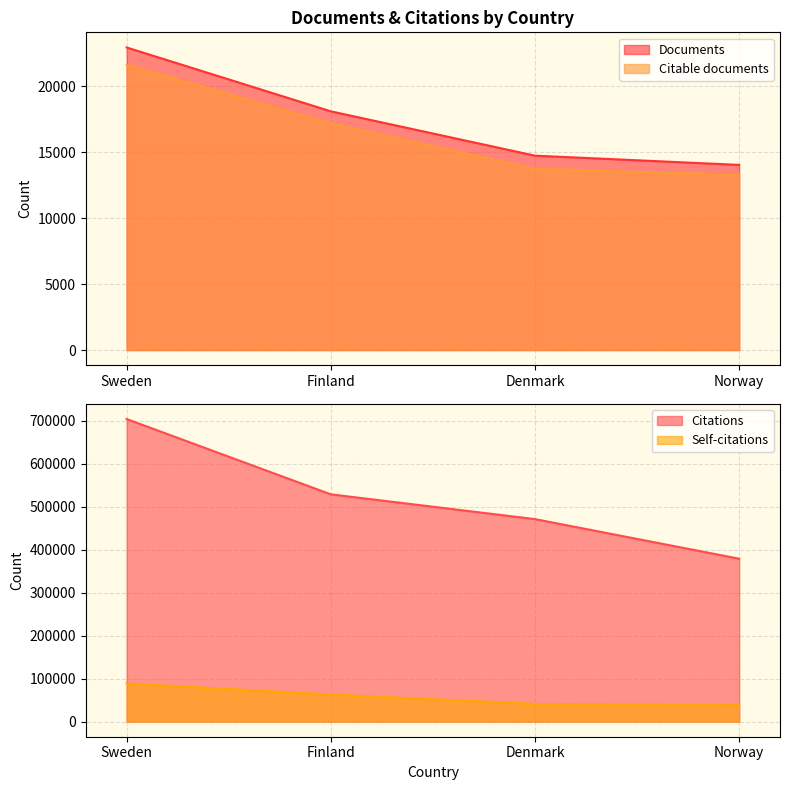

The Citations series shows 528947 at Finland. True or false?

True